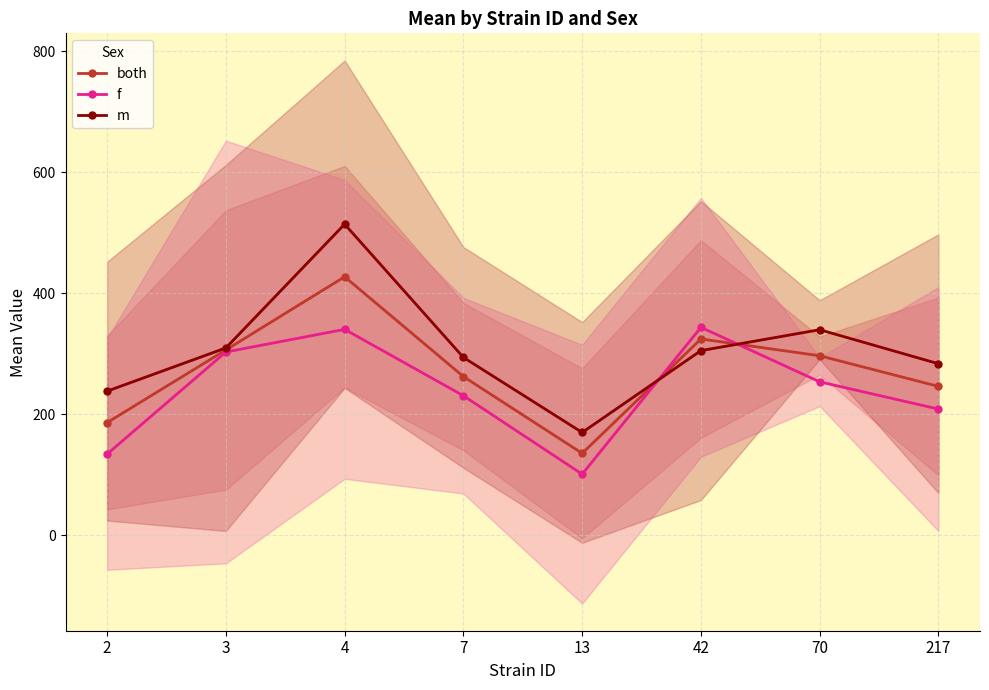

Which series has the widest spread of values?

m